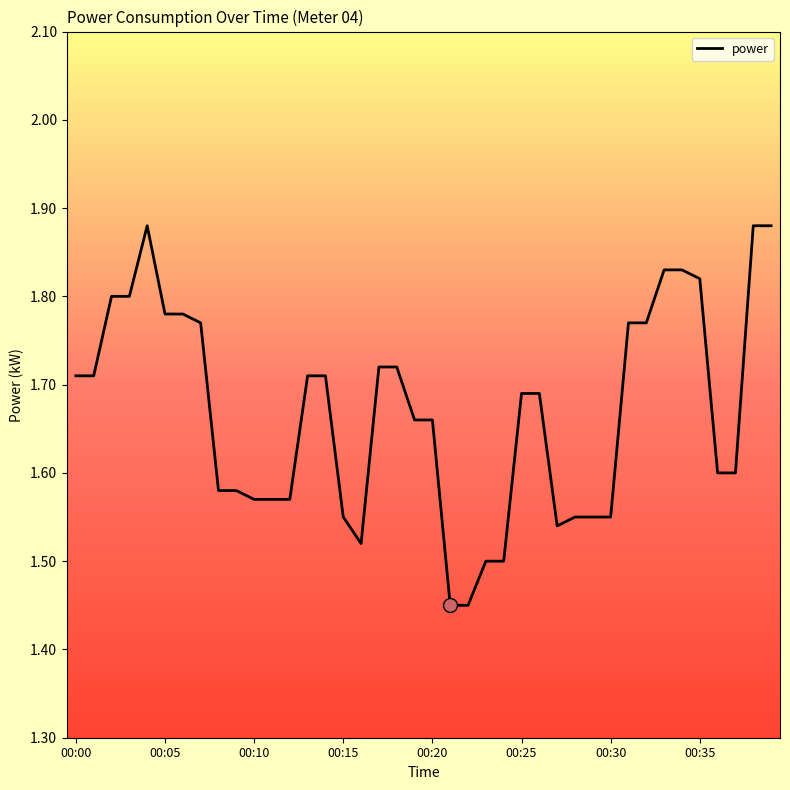

What is the difference between the maximum and minimum values?

0.4